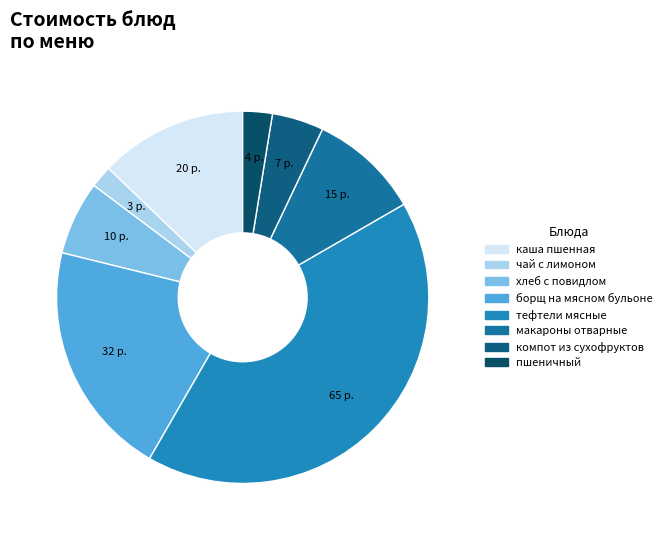

Rank the categories by value from highest to lowest.

тефтели мясные, борщ на мясном бульоне, каша пшенная, макароны отварные, хлеб с повидлом, компот из сухофруктов, пшеничный, чай с лимоном